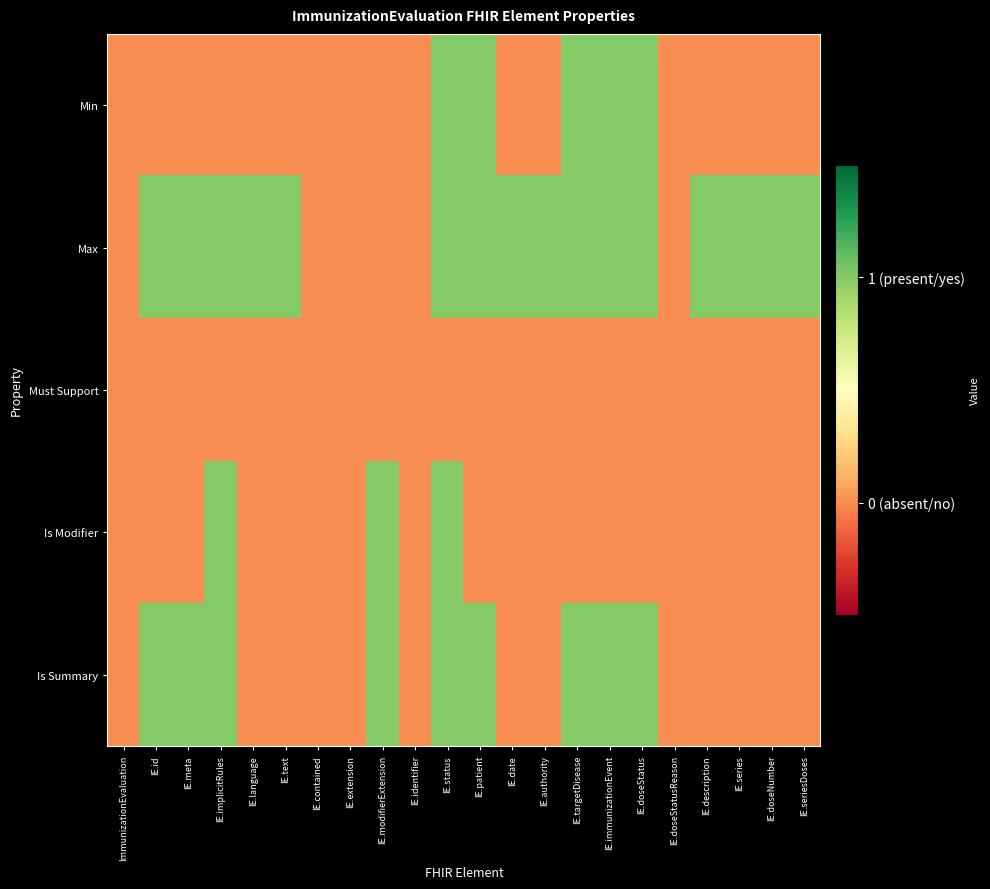

Which has a higher value, IE.contained or IE.seriesDoses?

IE.contained